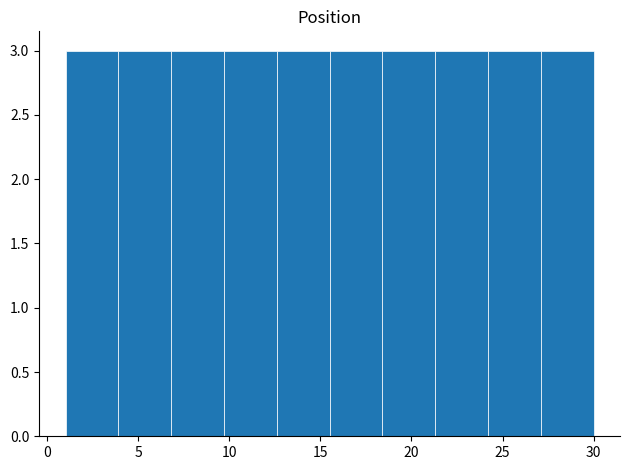

Reading left to right, transcribe this chart: for each bar, give the range it covers on the x-axis and its height. Neither the bar edges nor the heights are printed on the chart, so give them approximately, as read against the axes.

1.0 to 3.9: 3
3.9 to 6.8: 3
6.8 to 9.7: 3
9.7 to 12.6: 3
12.6 to 15.5: 3
15.5 to 18.4: 3
18.4 to 21.3: 3
21.3 to 24.2: 3
24.2 to 27.1: 3
27.1 to 30.0: 3